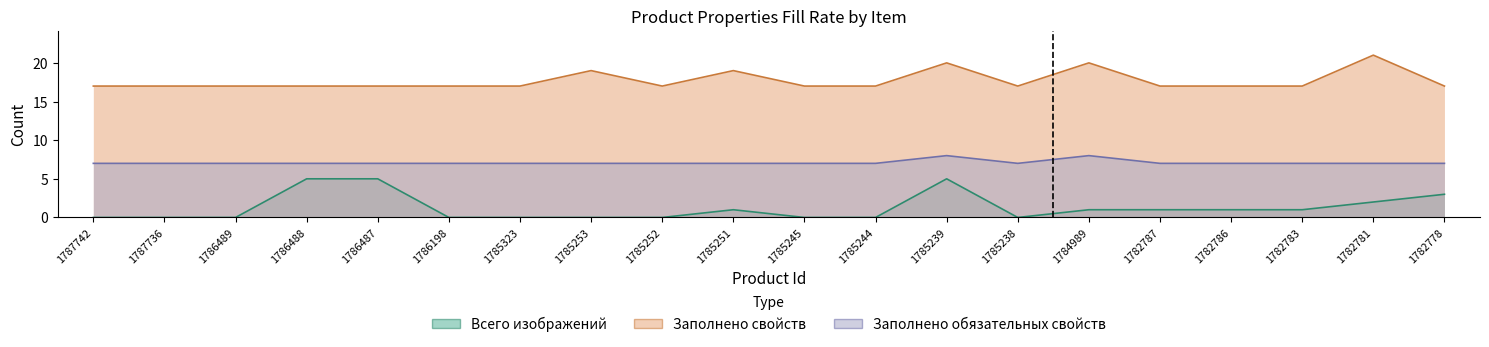

What is the value of the Заполнено обязательных свойств point at the 2nd from the left?

7